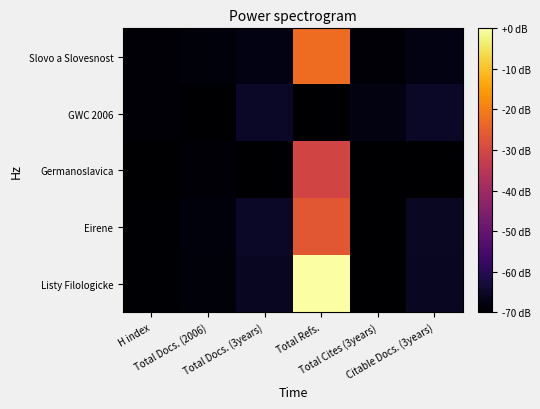

Reading left to right, extract all data points from this chart.

Slovo a Slovesnost: H index=-69.3	Total Docs. (2006)=-68.7	Total Docs. (3years)=-67.6	Total Refs.=-22.9	Total Cites (3years)=-69.0	Citable Docs. (3years)=-67.6
GWC 2006: H index=-69.1	Total Docs. (2006)=-70.0	Total Docs. (3years)=-65.2	Total Refs.=-70.0	Total Cites (3years)=-68.0	Citable Docs. (3years)=-65.3
Germanoslavica: H index=-69.8	Total Docs. (2006)=-69.0	Total Docs. (3years)=-70.0	Total Refs.=-30.7	Total Cites (3years)=-70.0	Citable Docs. (3years)=-70.0
Eirene: H index=-69.6	Total Docs. (2006)=-68.4	Total Docs. (3years)=-65.2	Total Refs.=-26.5	Total Cites (3years)=-69.8	Citable Docs. (3years)=-65.4
Listy Filologicke: H index=-69.6	Total Docs. (2006)=-68.6	Total Docs. (3years)=-65.7	Total Refs.=-0.0	Total Cites (3years)=-69.9	Citable Docs. (3years)=-65.8